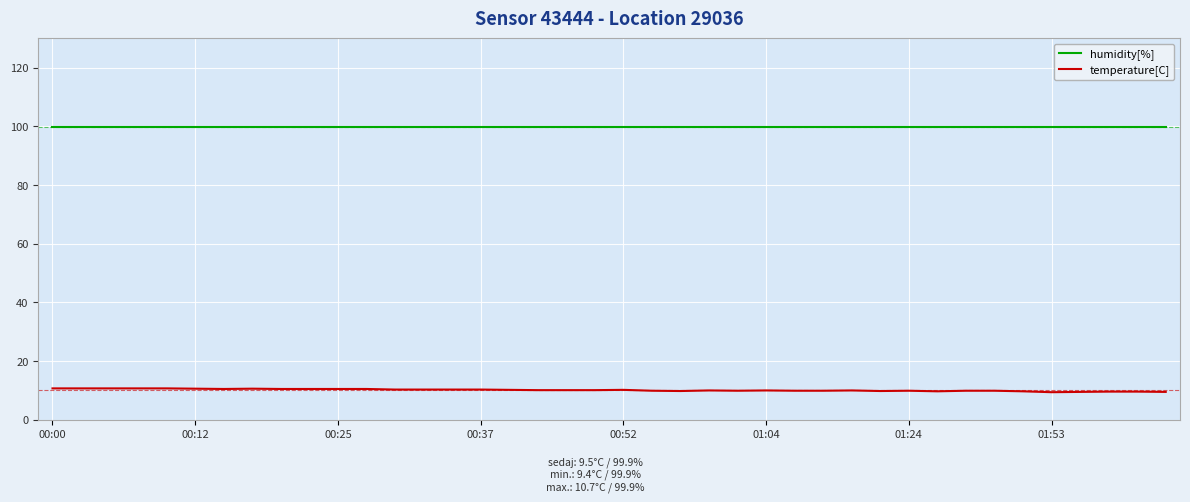

True or false: temperature[C] has more than 0 points higher than both neighbors.

True